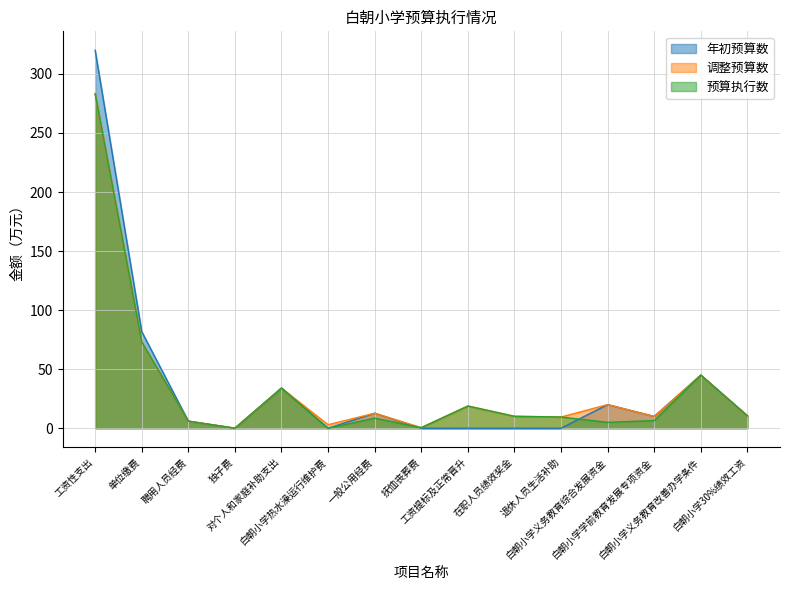

What is the label of the 7th point from the right?

工资提标及正常晋升